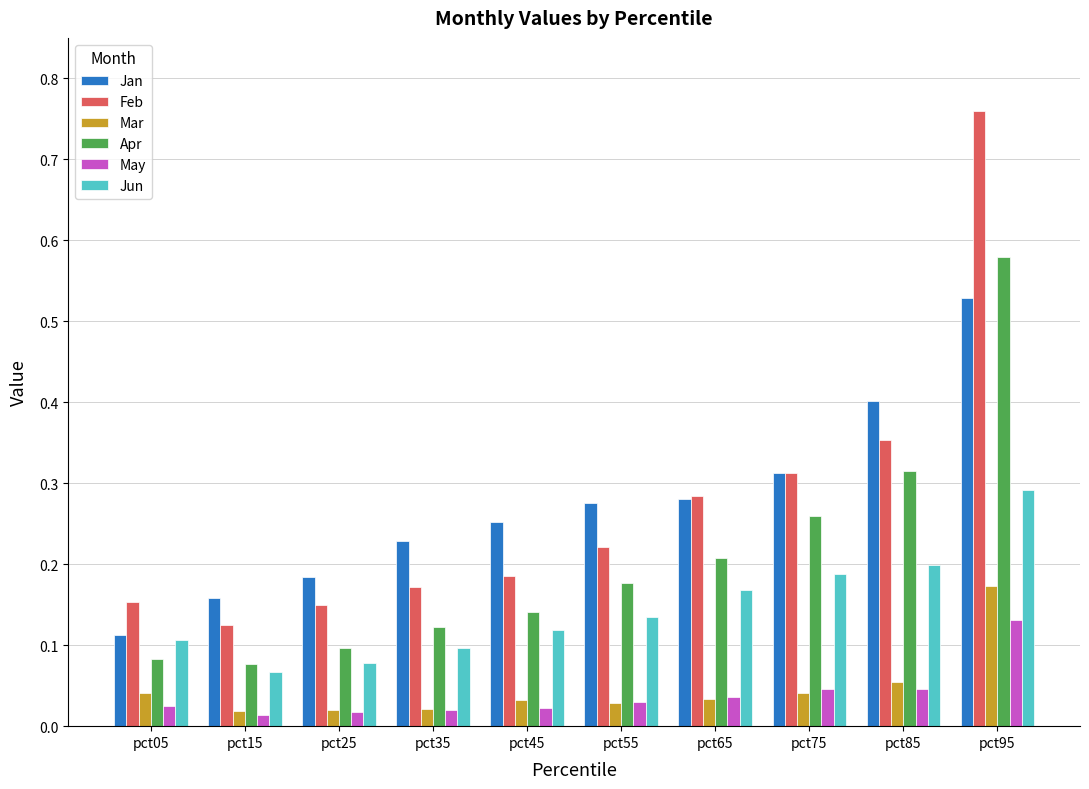

How many May values are between 0 and 1?

10